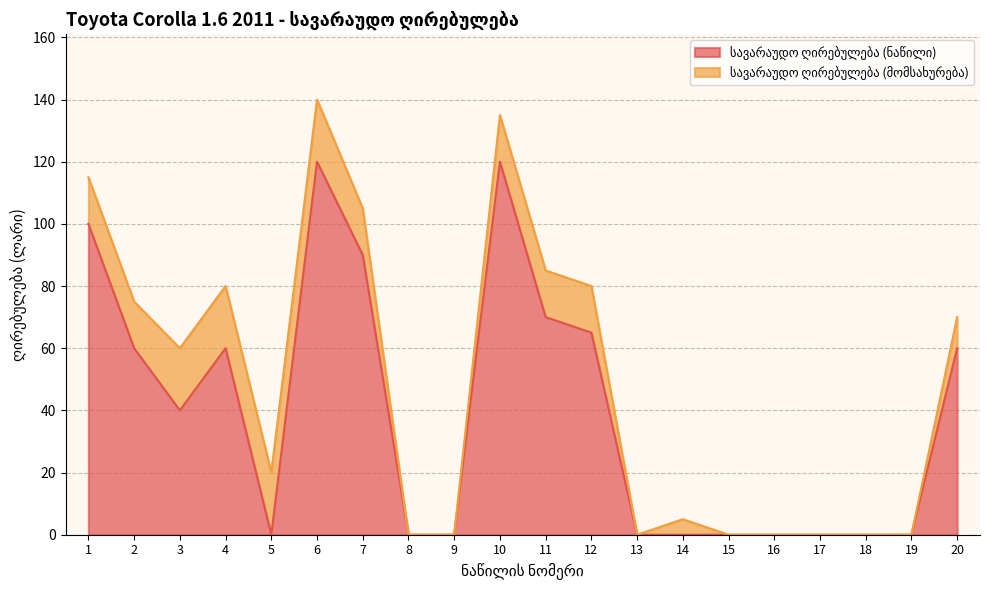

True or false: the data shows 40 at 3.

True